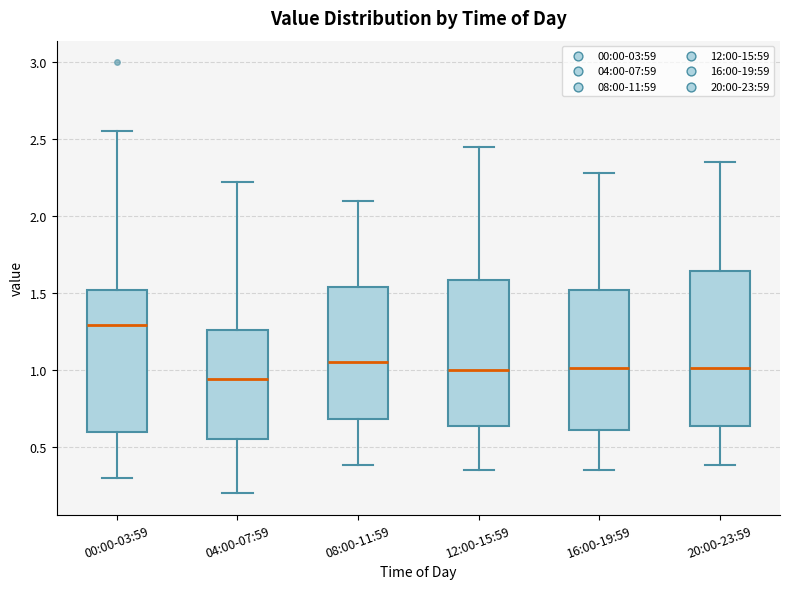

Reading left to right, transcribe this box plot: for each box, give where its median line is, the range the box spans, and where its two whiskers end, as read against the y-axis. The values are not printed on the chart, so give them approximately, as read against the axis.

00:00-03:59: median 1.30, box 0.60 to 1.50, whiskers 0.30 to 2.55
04:00-07:59: median 0.95, box 0.55 to 1.25, whiskers 0.20 to 2.20
08:00-11:59: median 1.05, box 0.70 to 1.55, whiskers 0.40 to 2.10
12:00-15:59: median 1.00, box 0.65 to 1.60, whiskers 0.35 to 2.45
16:00-19:59: median 1.00, box 0.60 to 1.50, whiskers 0.35 to 2.30
20:00-23:59: median 1.00, box 0.65 to 1.65, whiskers 0.40 to 2.35